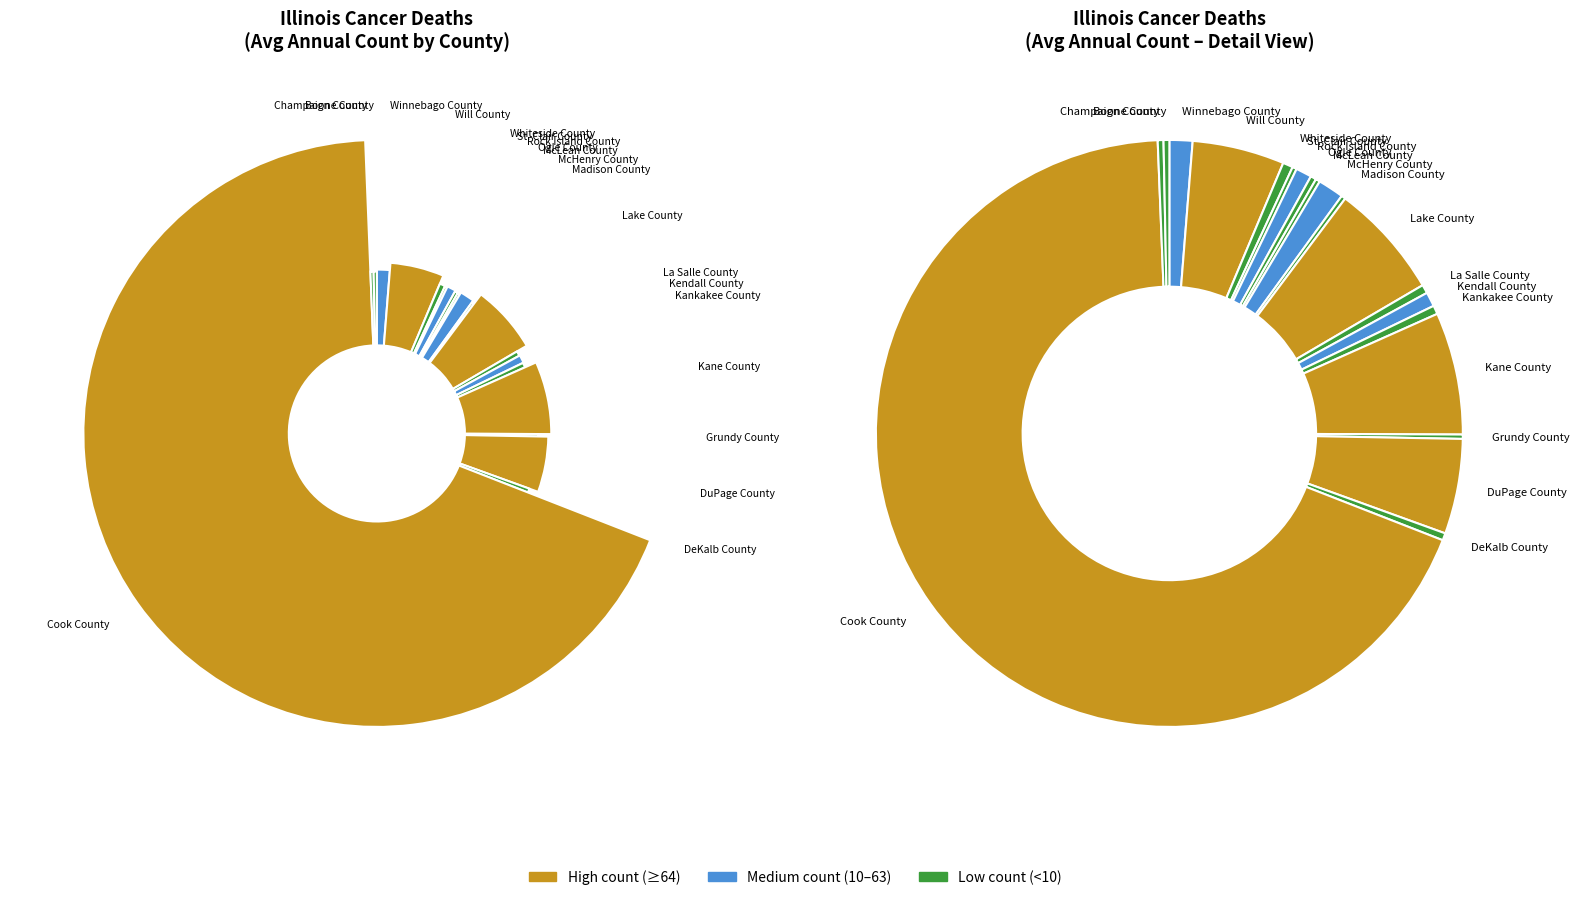

To the nearest percent, what is the average slice percentage?

5%